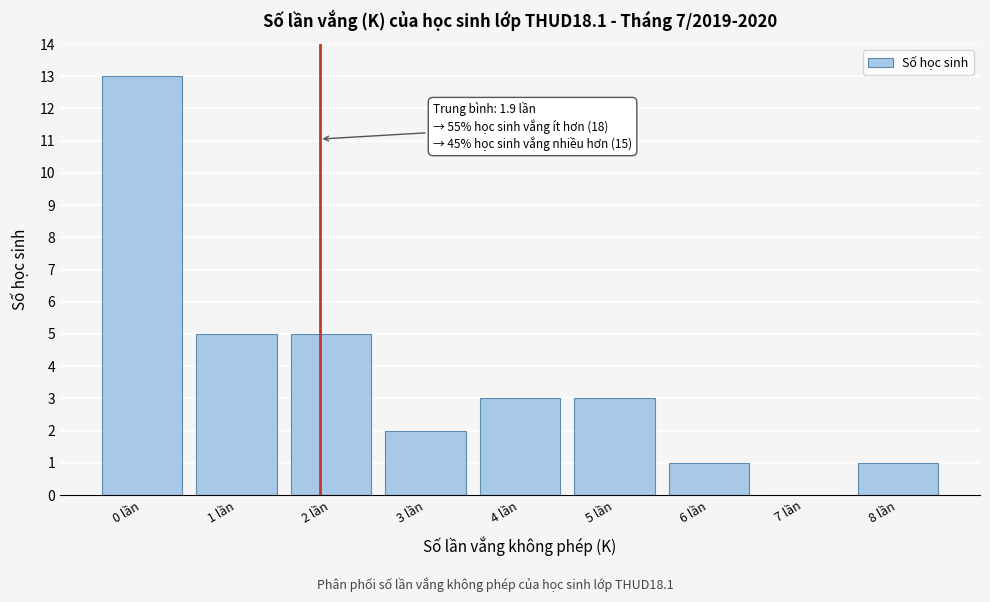

Which range on the x-axis has the tallest bar?

-0.5 to 0.5